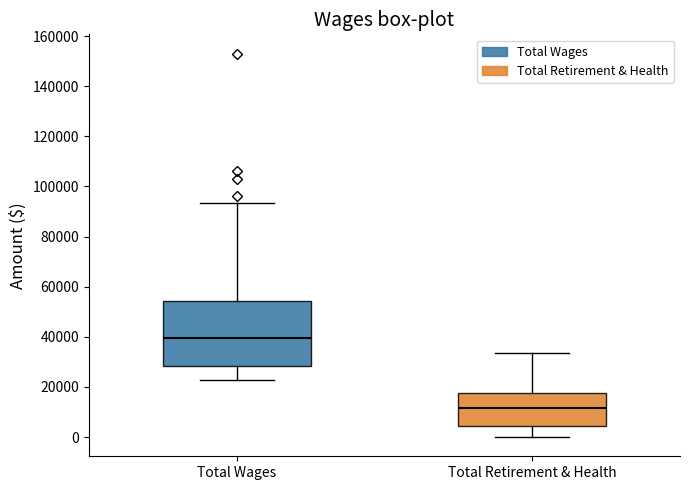

Where does the upper whisker of the box for Total Retirement & Health end on the y-axis? The values are not printed on the chart, so give them approximately, as read against the axis.

34000